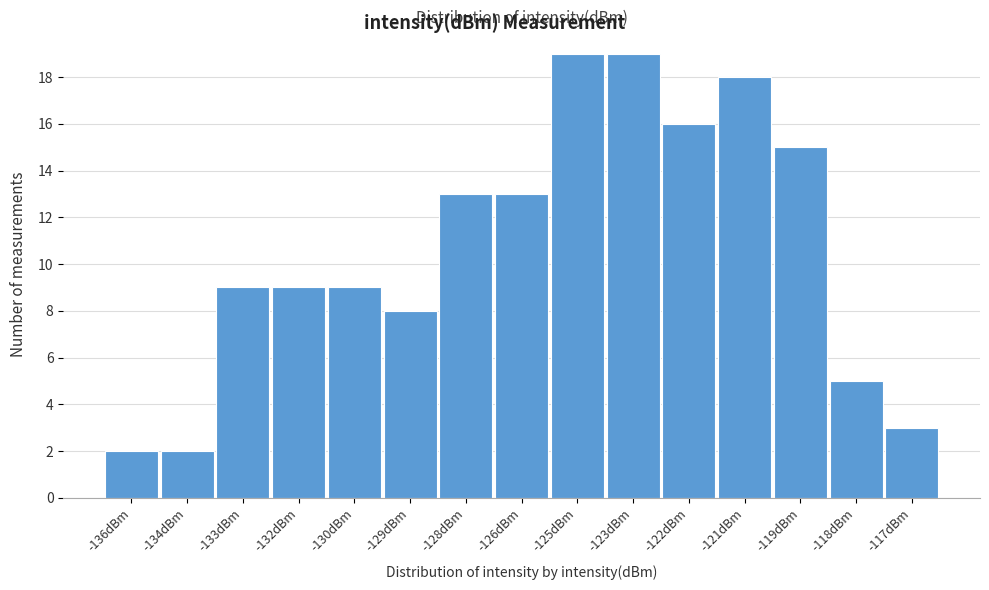

Reading left to right, what are all the values shown in this chart?

-136dBm=2	-134dBm=2	-133dBm=9	-132dBm=9	-130dBm=9	-129dBm=8	-128dBm=13	-126dBm=13	-125dBm=19	-123dBm=19	-122dBm=16	-121dBm=18	-119dBm=15	-118dBm=5	-117dBm=3